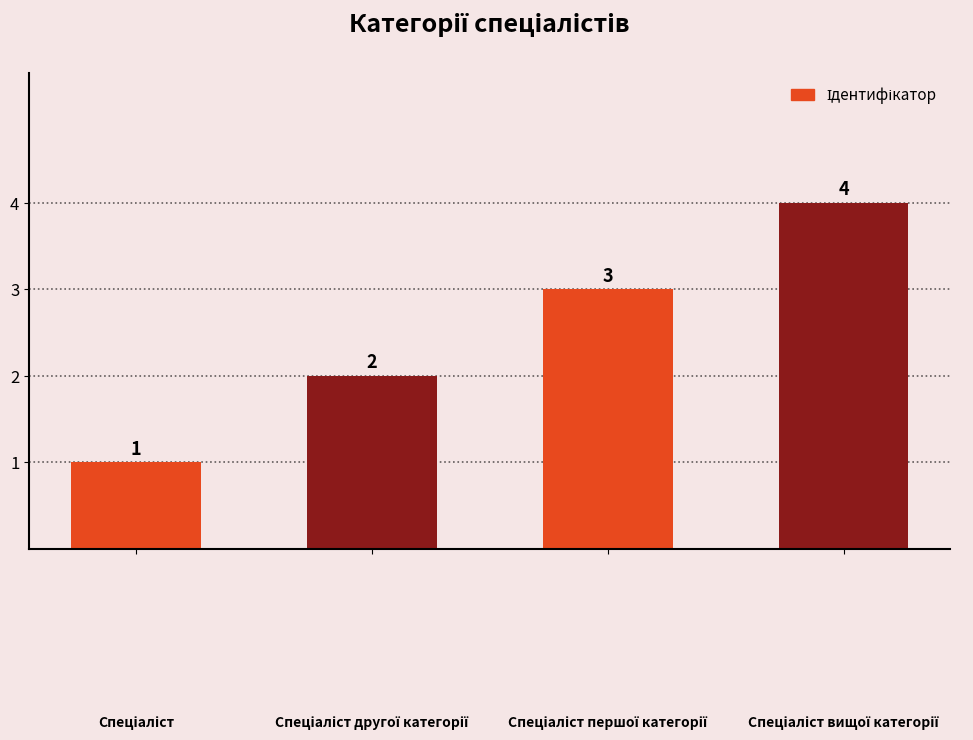

What is the value of the 4th bar from the left?

4